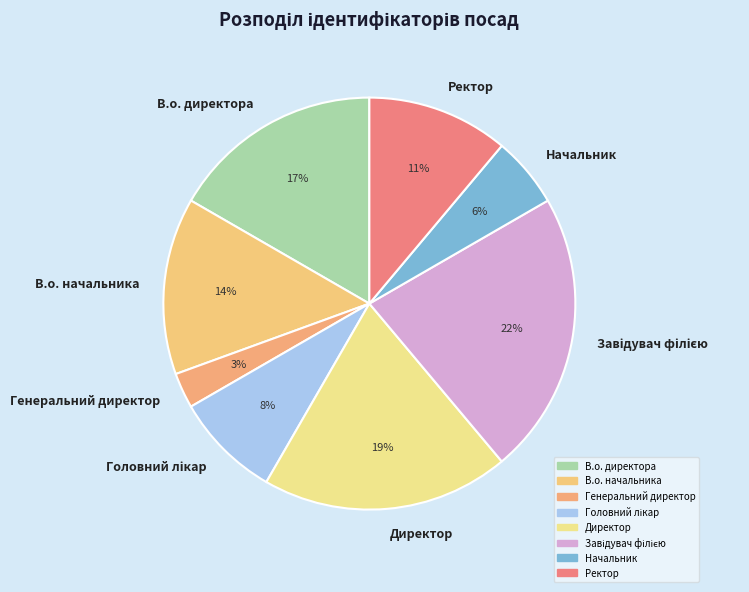

To the nearest percent, what portion does Начальник represent?

6%